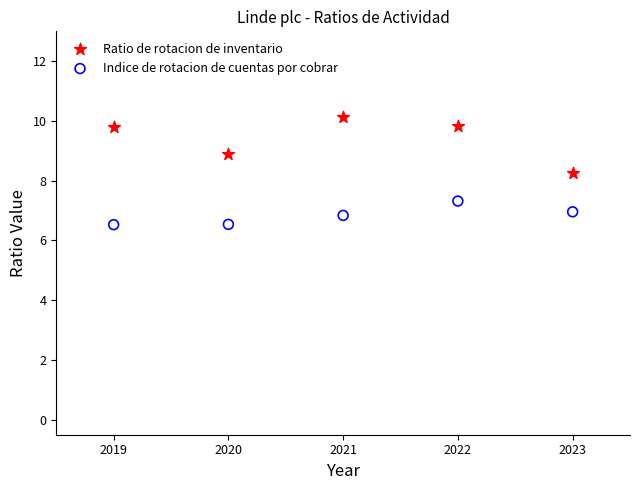

Which series has the widest spread of Y values?

Ratio de rotacion de inventario